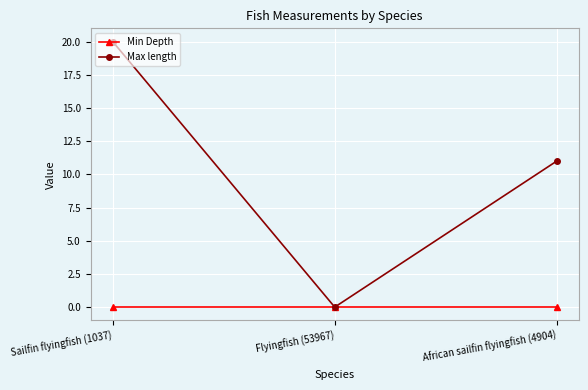

What position from the left is African sailfin flyingfish (4904)?

3